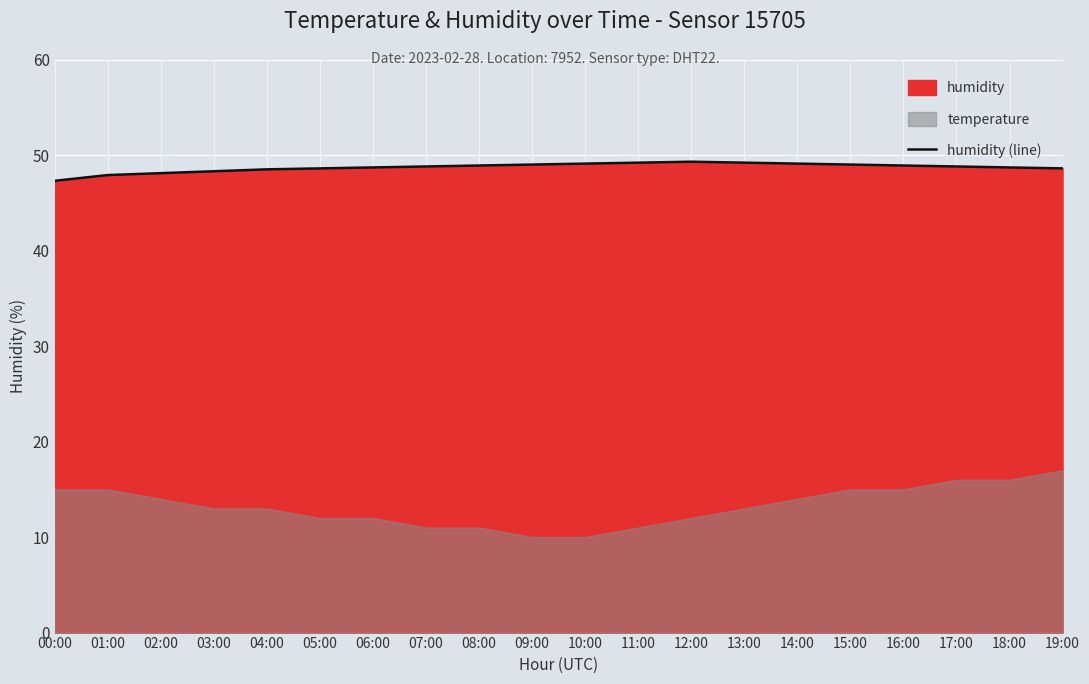

Reading left to right, transcribe all the data shown in this chart.

47.3	47.9	48.1	48.3	48.5	48.6	48.7	48.8	48.9	49.0	49.1	49.2	49.3	49.2	49.1	49.0	48.9	48.8	48.7	48.6